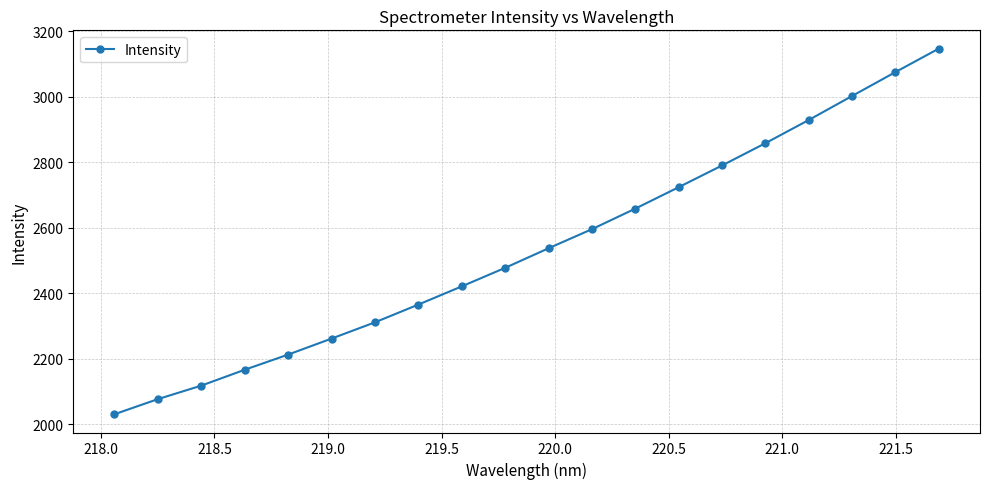

What is the value of the 9th point from the left?

2421.4